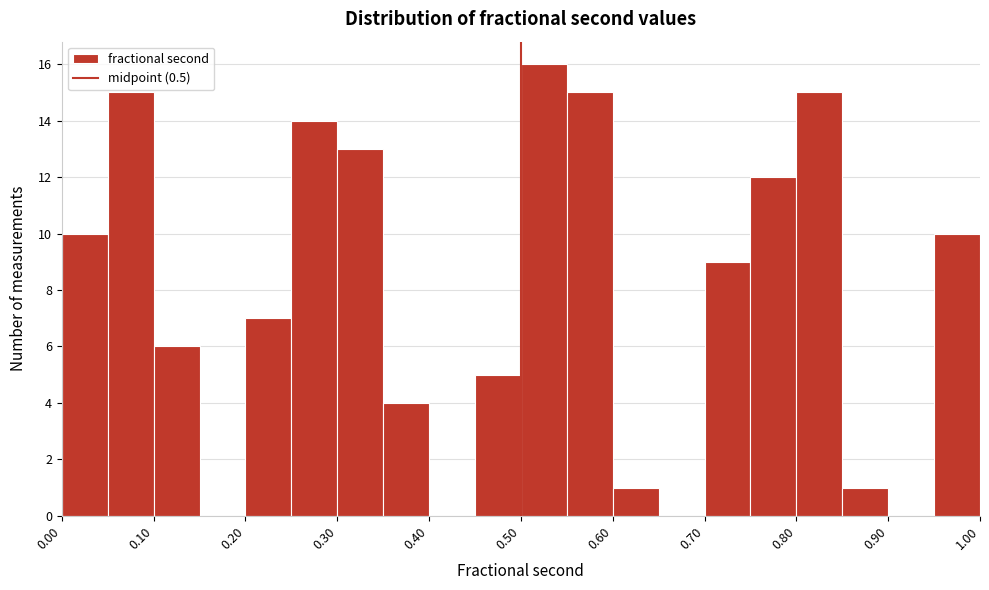

Reading left to right, list every bar in this chart as the range it spans on the x-axis followed by its height. The values are not printed on the chart, so give them approximately, as read against the axis.

0.00 to 0.05: 10
0.05 to 0.10: 15
0.10 to 0.15: 6
0.15 to 0.20: 0
0.20 to 0.25: 7
0.25 to 0.30: 14
0.30 to 0.35: 13
0.35 to 0.40: 4
0.40 to 0.45: 0
0.45 to 0.50: 5
0.50 to 0.55: 16
0.55 to 0.60: 15
0.60 to 0.65: 1
0.65 to 0.70: 0
0.70 to 0.75: 9
0.75 to 0.80: 12
0.80 to 0.85: 15
0.85 to 0.90: 1
0.90 to 0.95: 0
0.95 to 1.00: 10